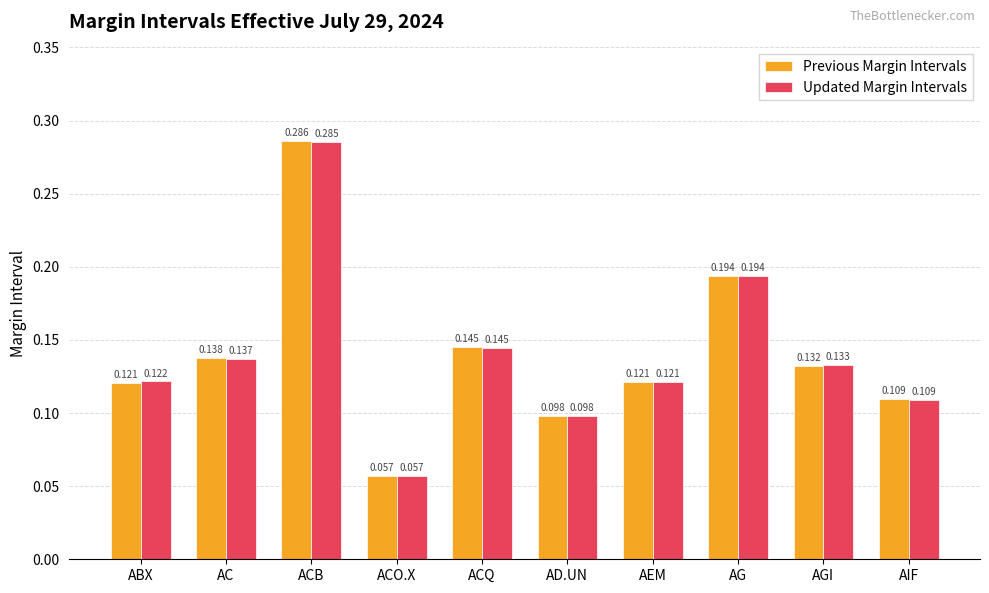

True or false: Previous Margin Intervals has a value of 0.2 at AIF.

False